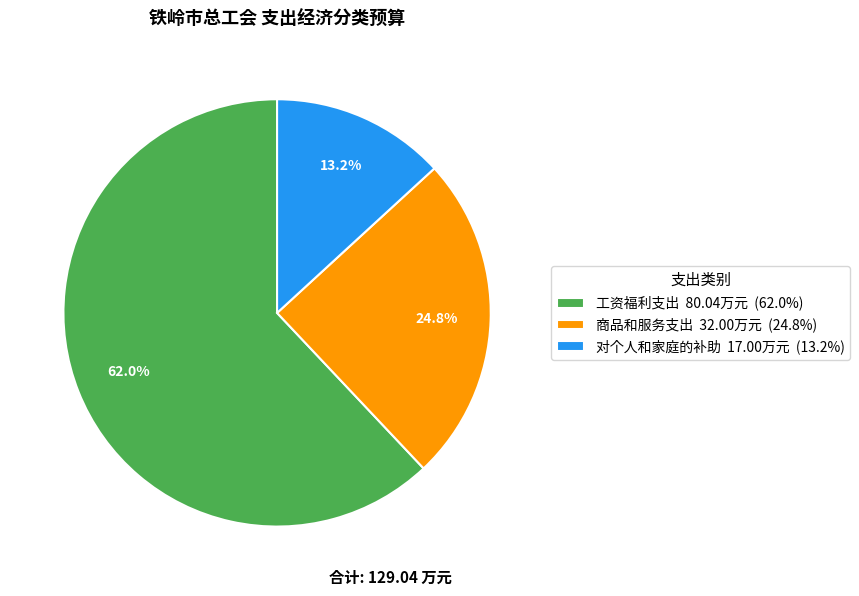

Is there any slice that represents more than half of the pie?

Yes